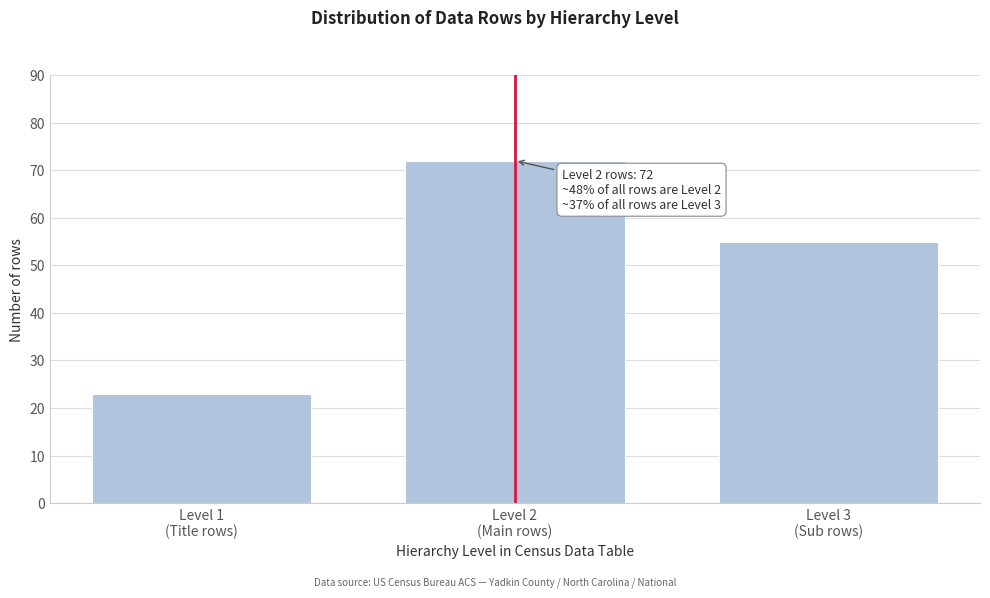

Reading right to left, what are all the values shown in this chart?

55	72	23